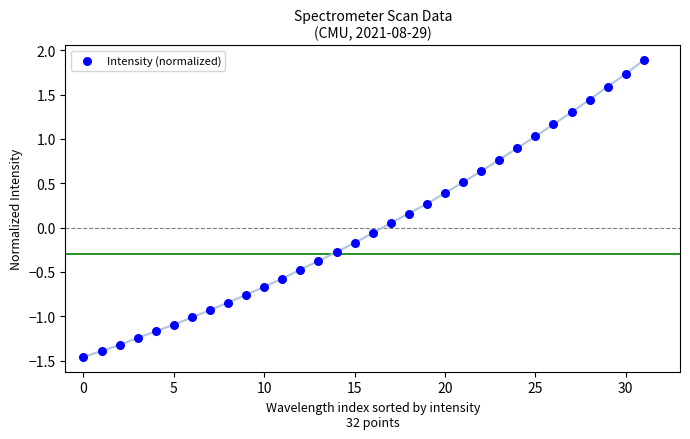

What is the range of Y values (max minus min)?

3.3